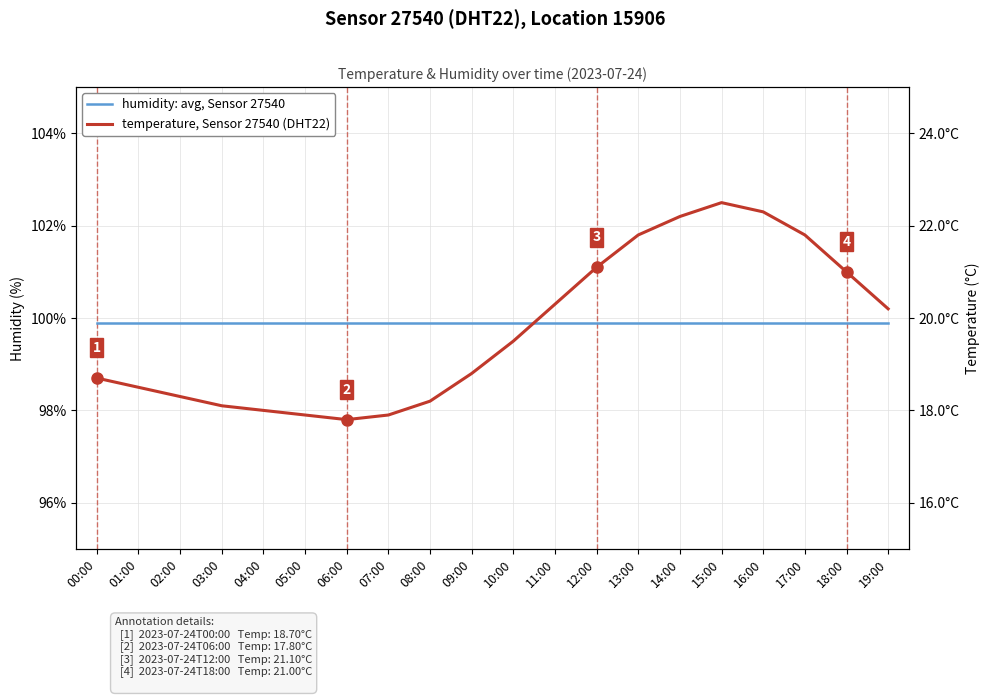

Reading left to right, what are all the values shown in this chart?

humidity: avg, Sensor 27540: 99.9	99.9	99.9	99.9	99.9	99.9	99.9	99.9	99.9	99.9	99.9	99.9	99.9	99.9	99.9	99.9	99.9	99.9	99.9	99.9
temperature, Sensor 27540 (DHT22): 18.7	18.5	18.3	18.1	18.0	17.9	17.8	17.9	18.2	18.8	19.5	20.3	21.1	21.8	22.2	22.5	22.3	21.8	21.0	20.2